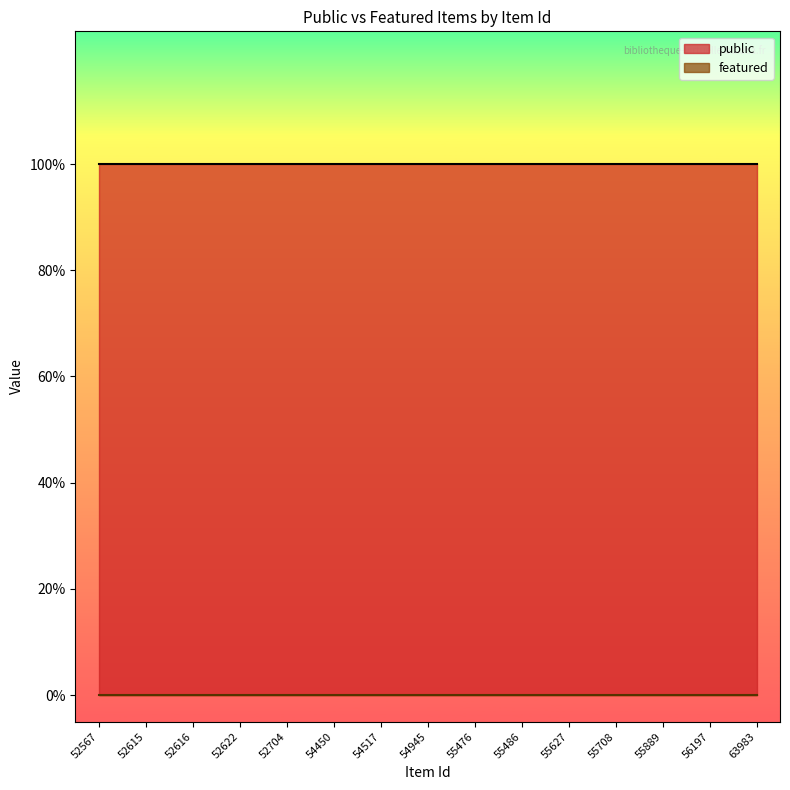

Is it true that public equals 1 at 63983?

True